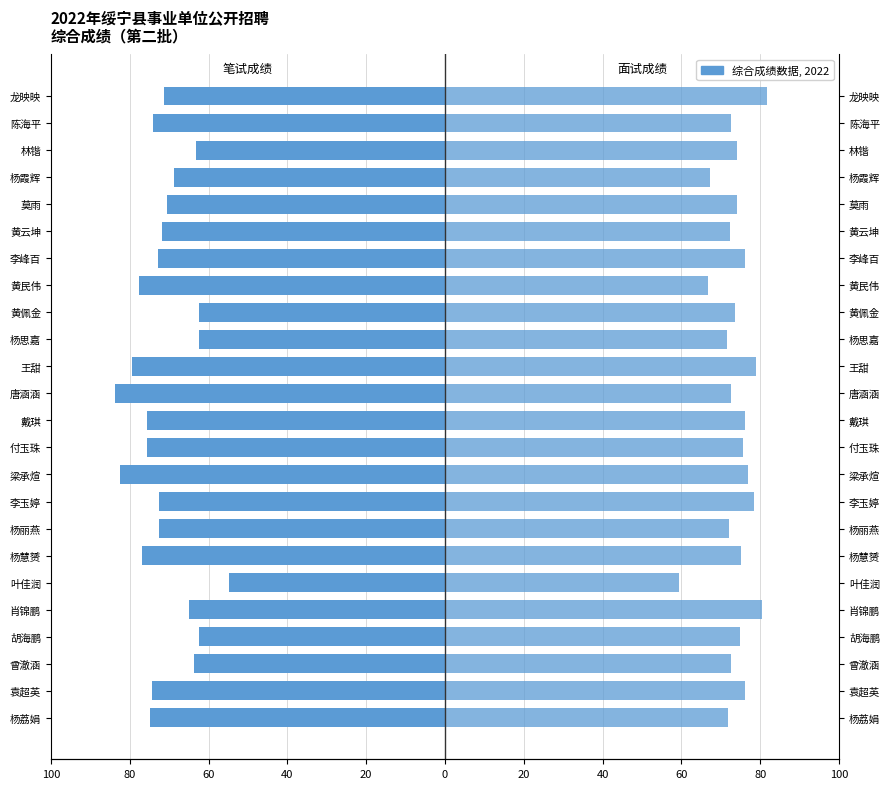

At 肖锦鹏, list the series in order from largest to smallest.

面试成绩, 笔试成绩